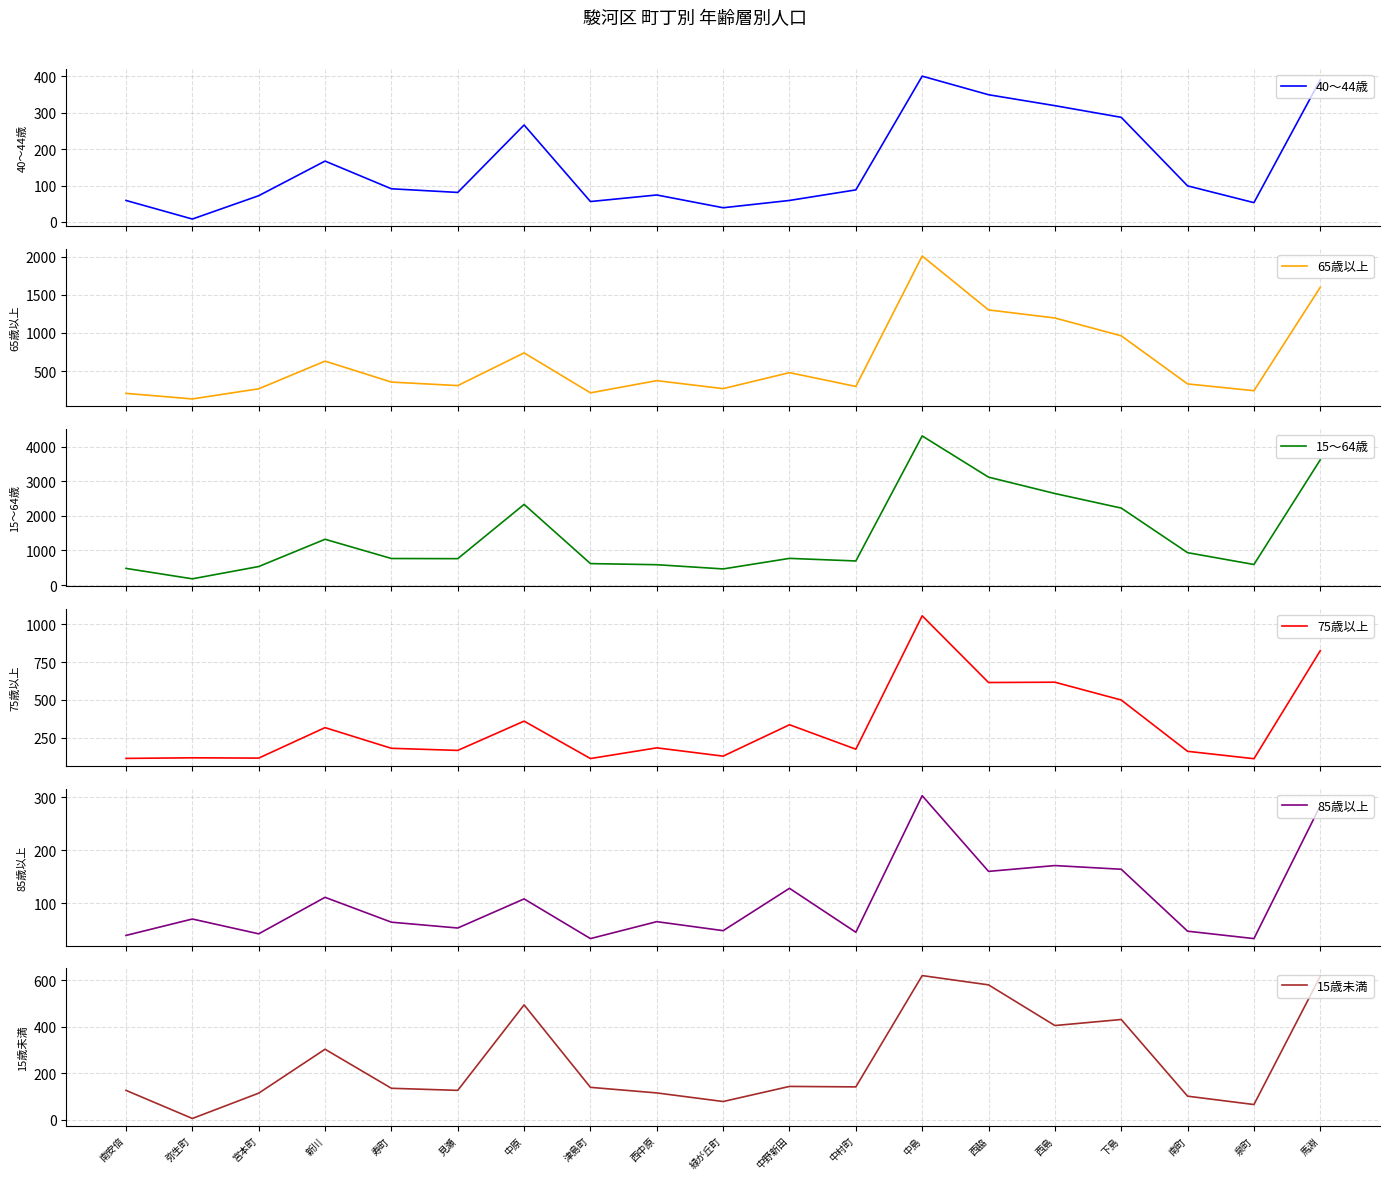

What is the total value across all series at 中村町?

1440